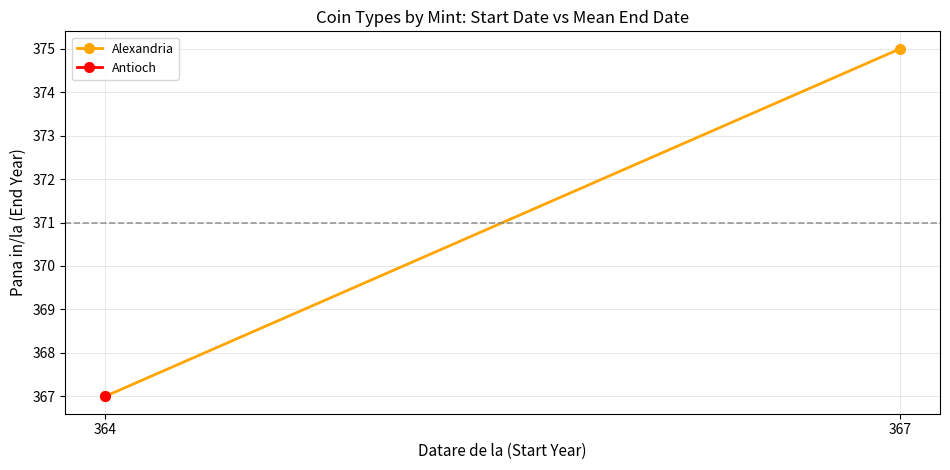

Approximately how many times larger is the value at 367 compared to 364?

1.0